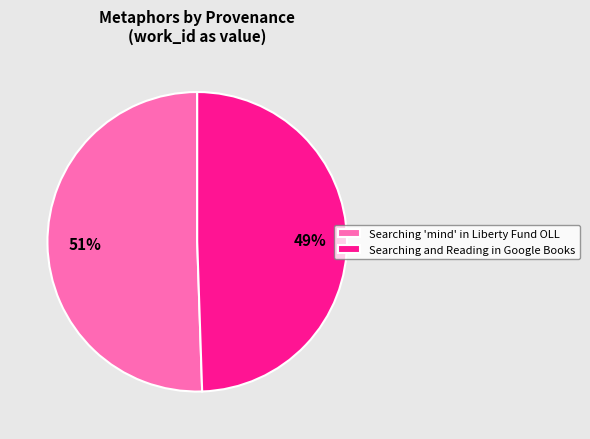

How many segments does this pie chart have?

2